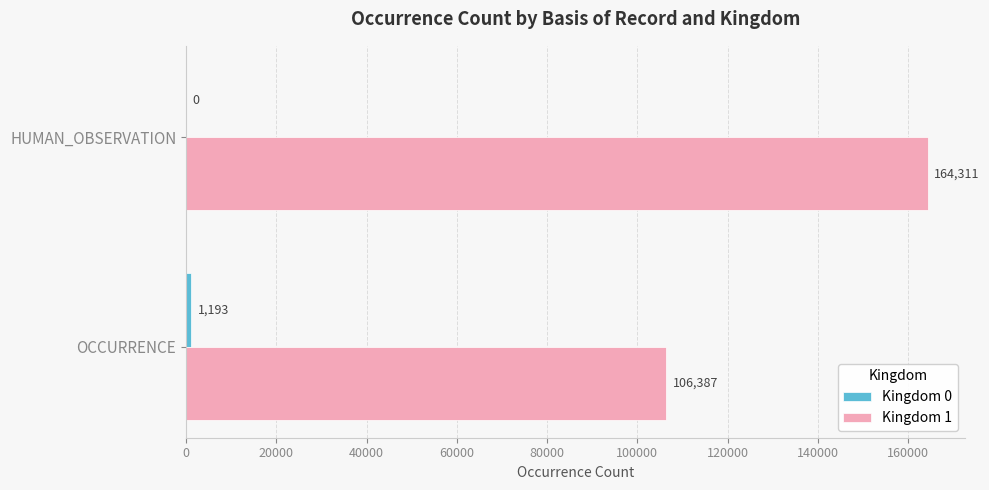

What is the total value across all series at OCCURRENCE?

107580